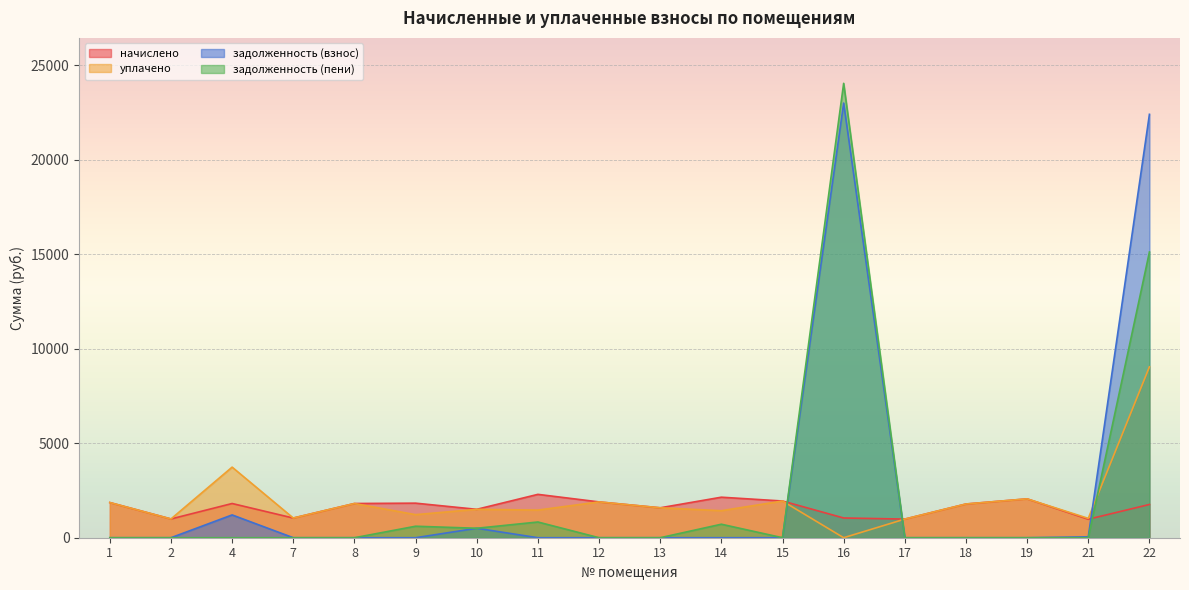

Where does the начислено series first go above 1811?

1